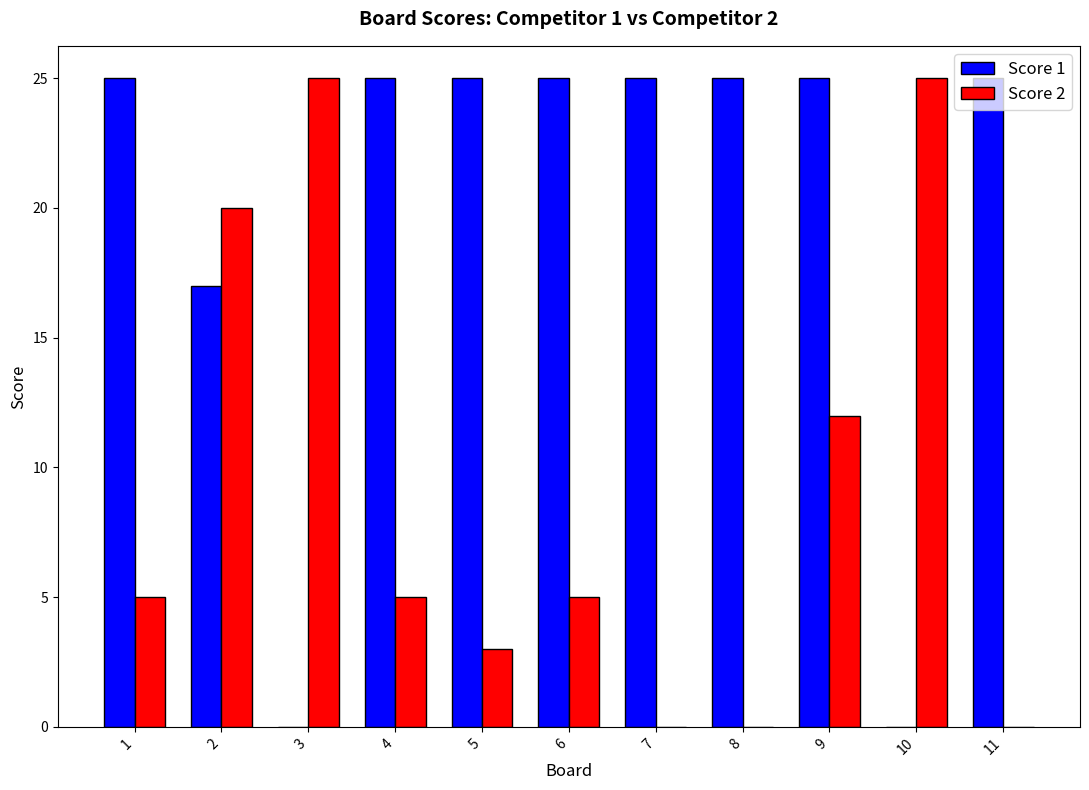

Reading left to right, transcribe all the data shown in this chart.

Score 1: 1=25	2=17	3=0	4=25	5=25	6=25	7=25	8=25	9=25	10=0	11=25
Score 2: 1=5	2=20	3=25	4=5	5=3	6=5	7=0	8=0	9=12	10=25	11=0